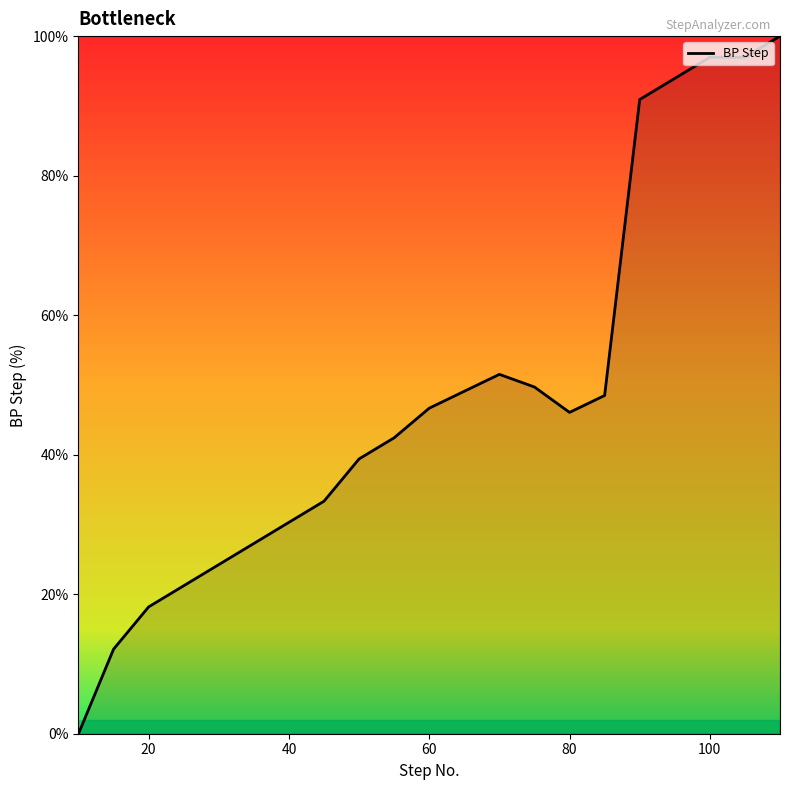

What is the difference between the maximum and second lowest values?

87.9